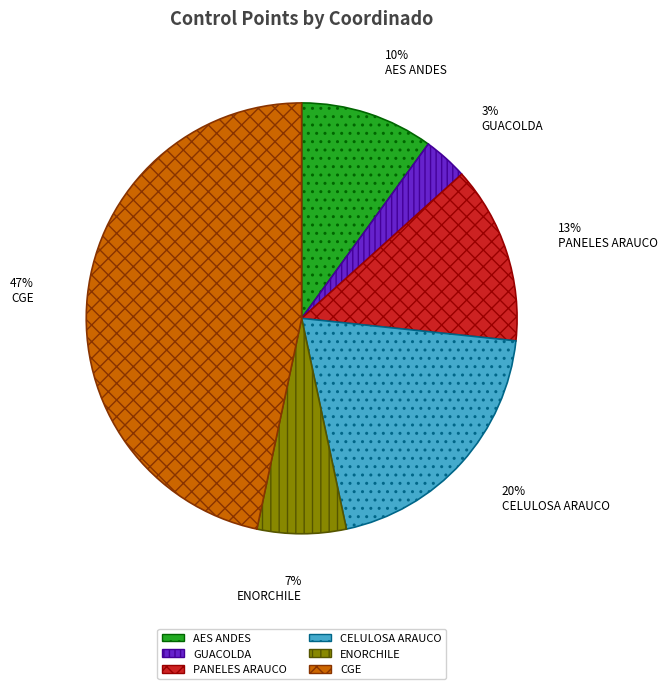

Which has a higher value, CELULOSA ARAUCO or GUACOLDA?

CELULOSA ARAUCO